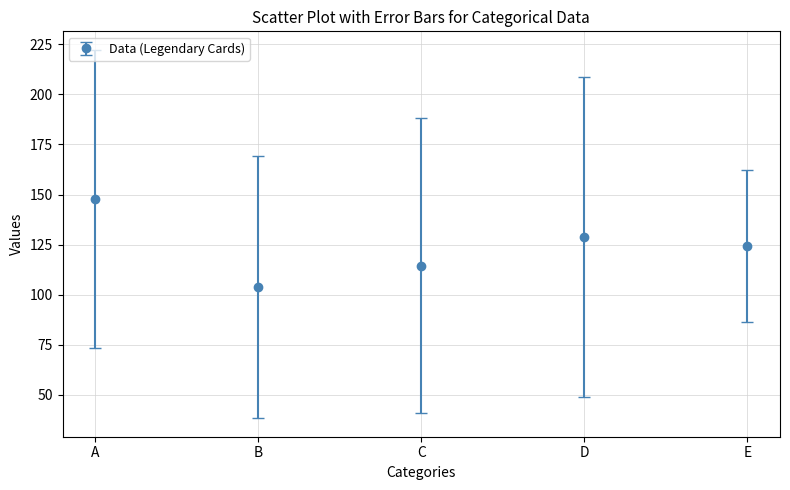

True or false: there are more than 1 points higher than both neighbors.

False